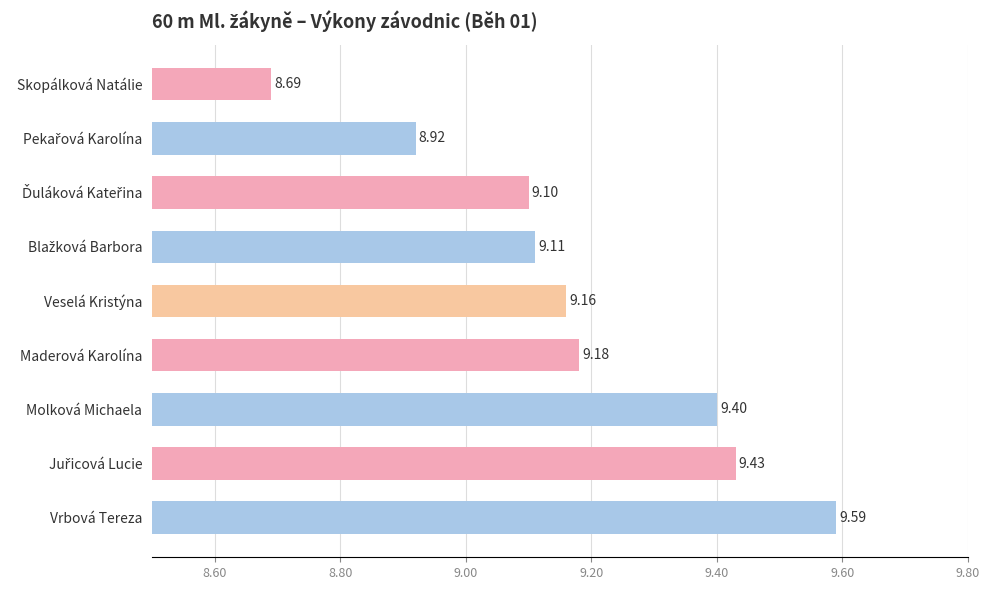

Count the number of categories in the chart.

9